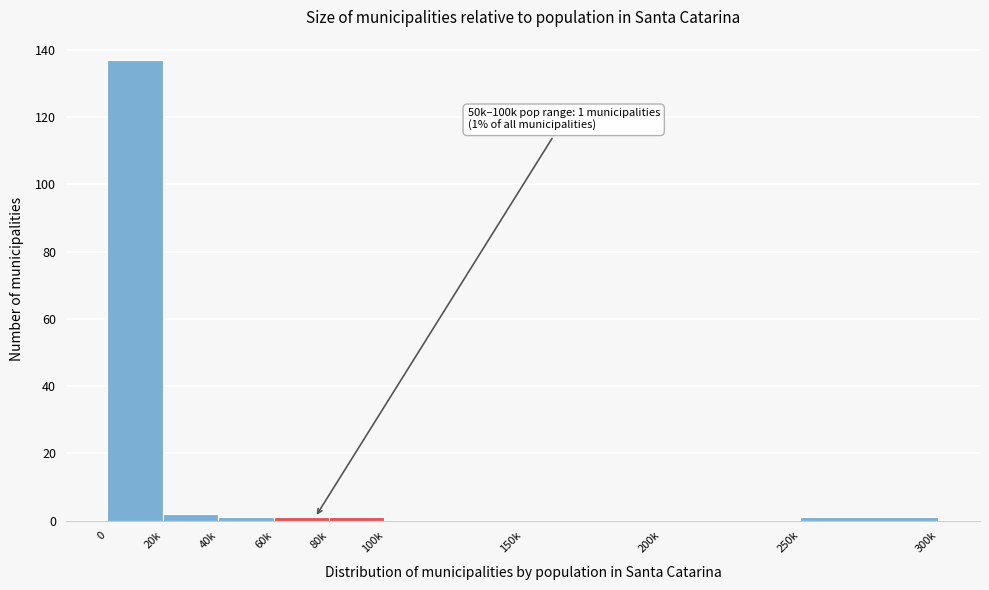

Reading left to right, list all the values displayed in this chart.

0=137	20k=2	40k=1	60k=1	80k=1	100k=0	150k=0	200k=0	250k=1